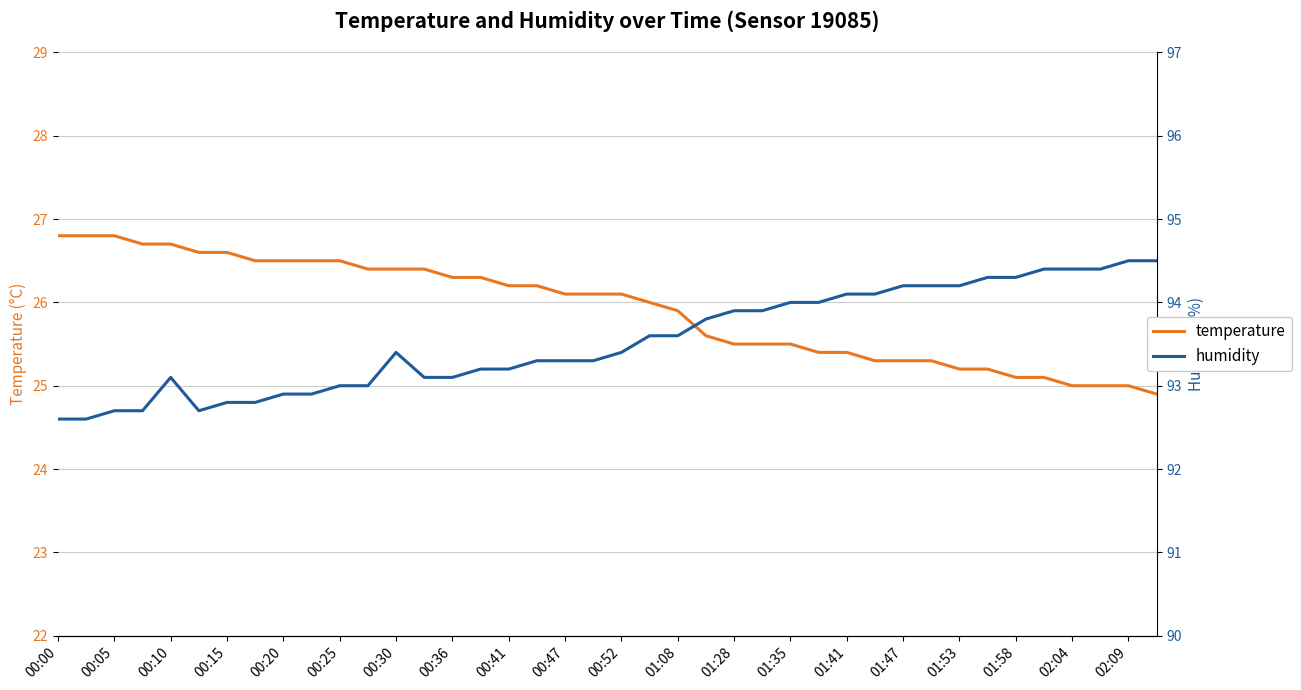

What is the minimum value for humidity?

92.6